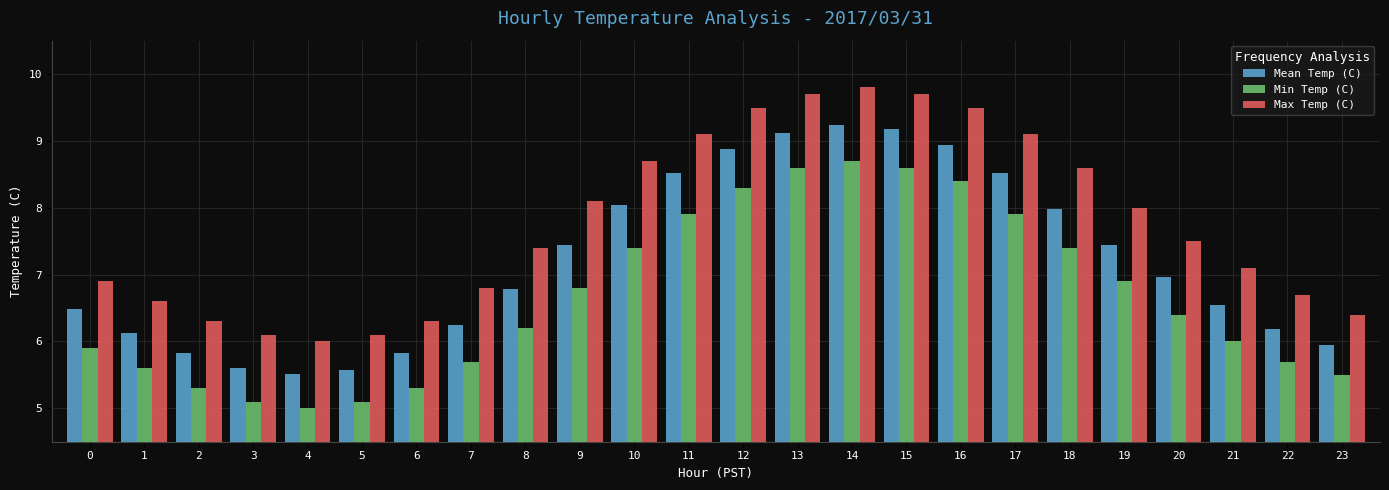

The Mean Temp (C) series shows 6.2 at 22. True or false?

True